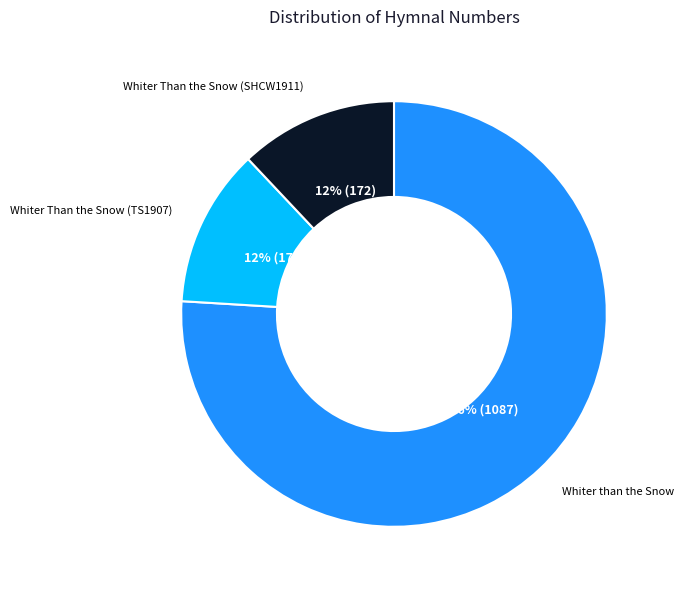

Is there any slice that represents more than half of the pie?

Yes